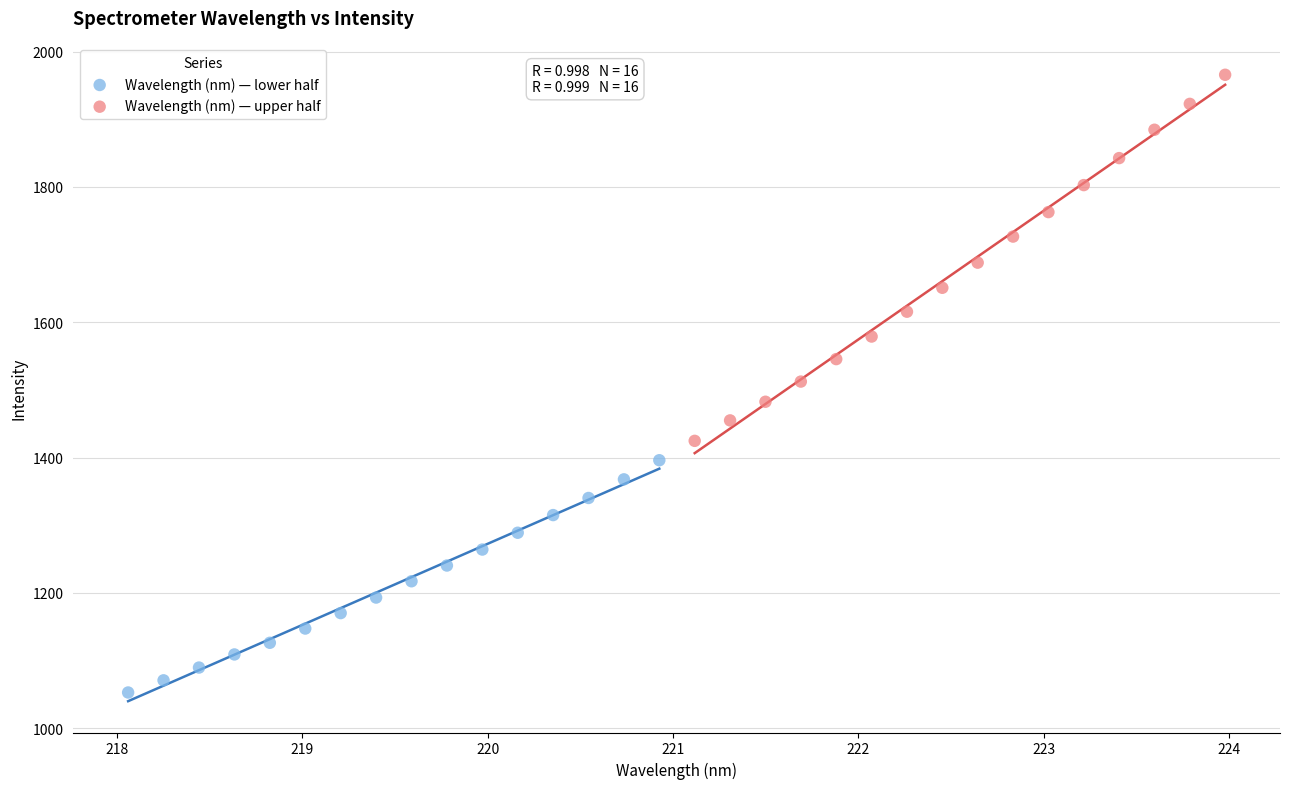

Which series has the largest Y range (max minus min)?

Wavelength (nm) — upper half